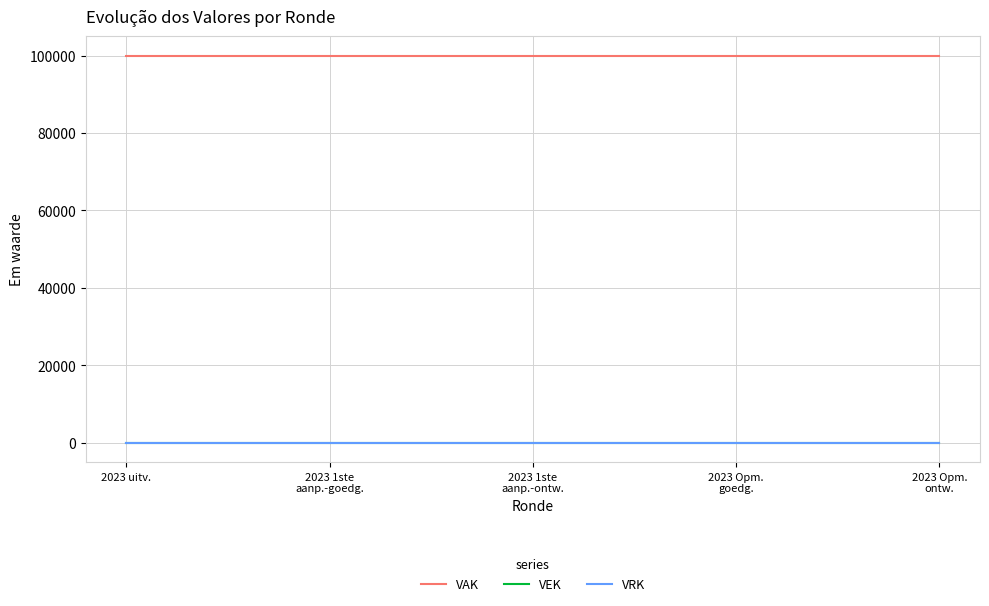

What is the label of the 5th point from the left?

2023 Opm.
ontw.